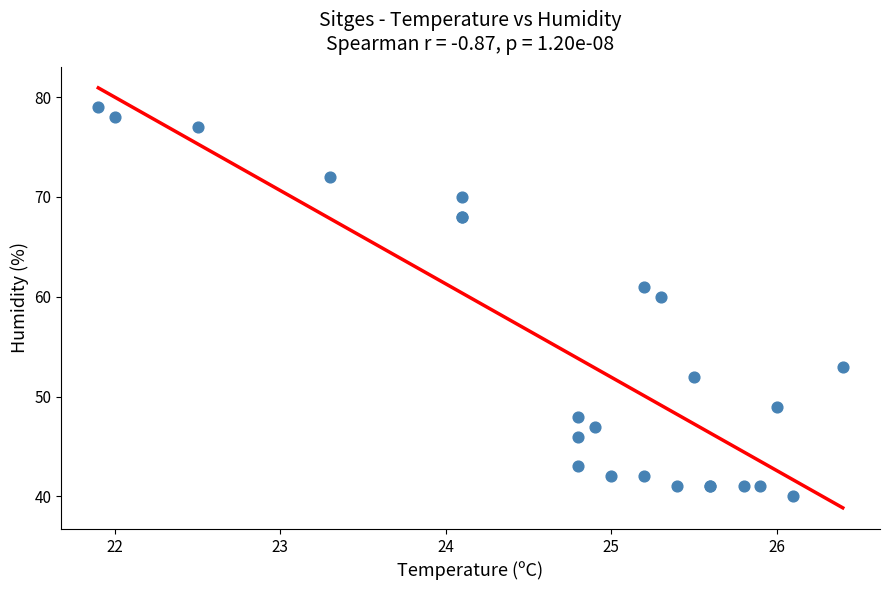

What Y value in the scatter plot is closest to 59?

60